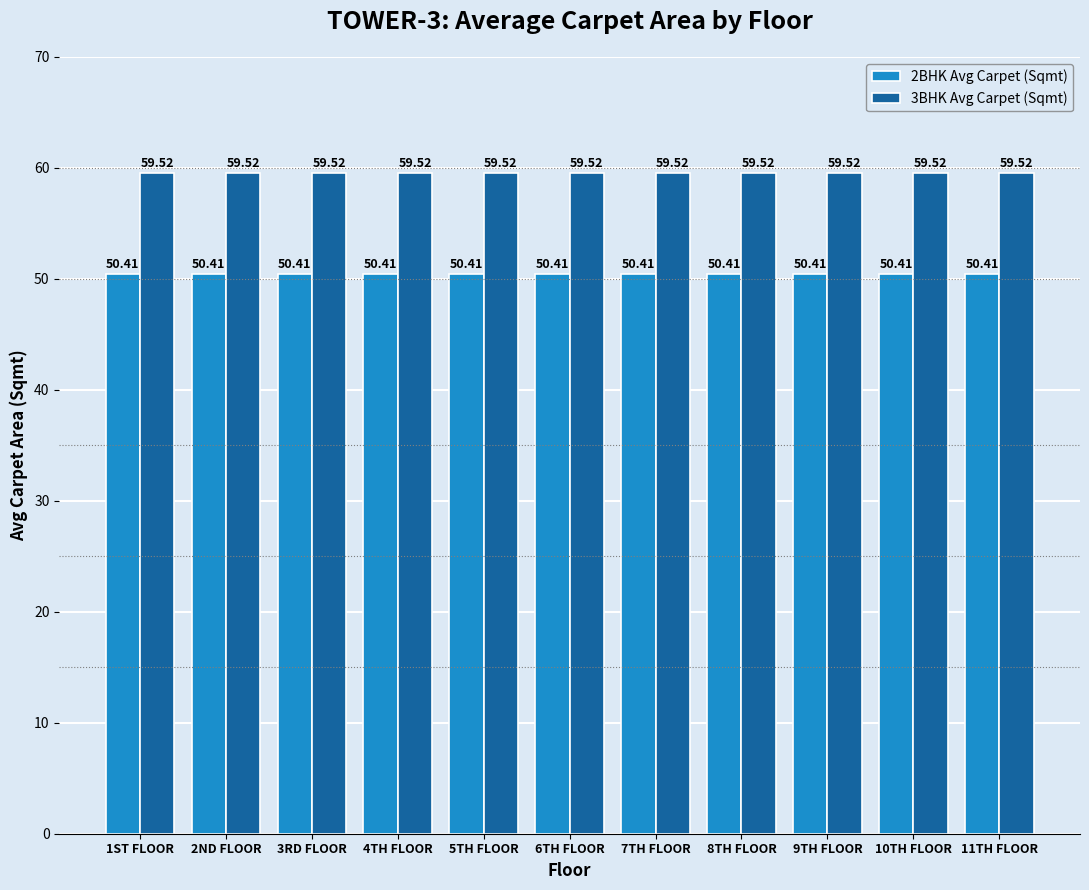

What is the minimum value shown in the chart?

50.4